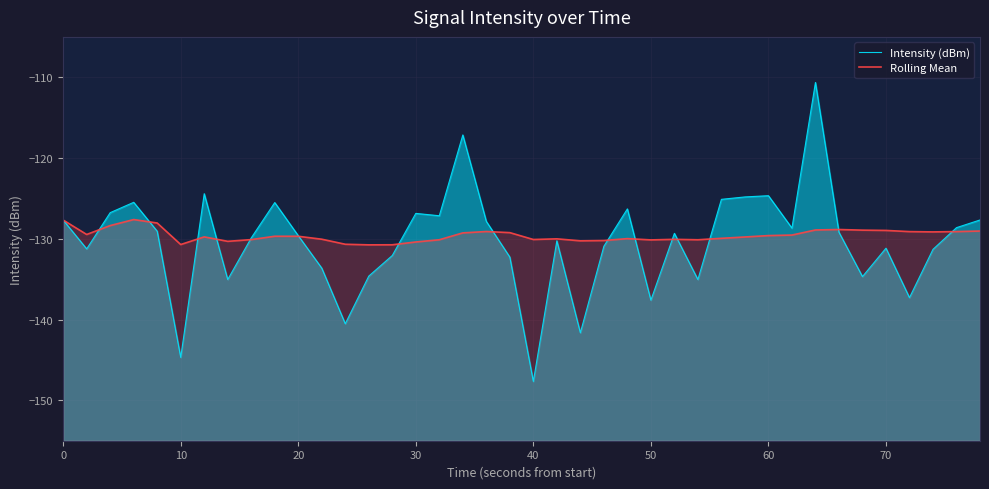

Which series has the largest range (max minus min)?

Intensity (dBm)